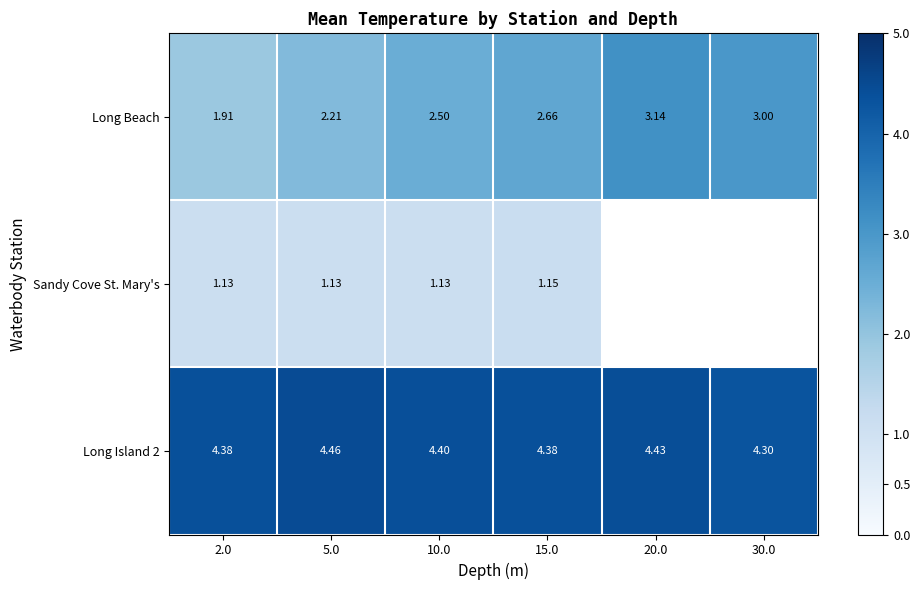

Is the value of Sandy Cove St. Mary's at 2.0 greater than the value of Long Beach at 10.0?

No